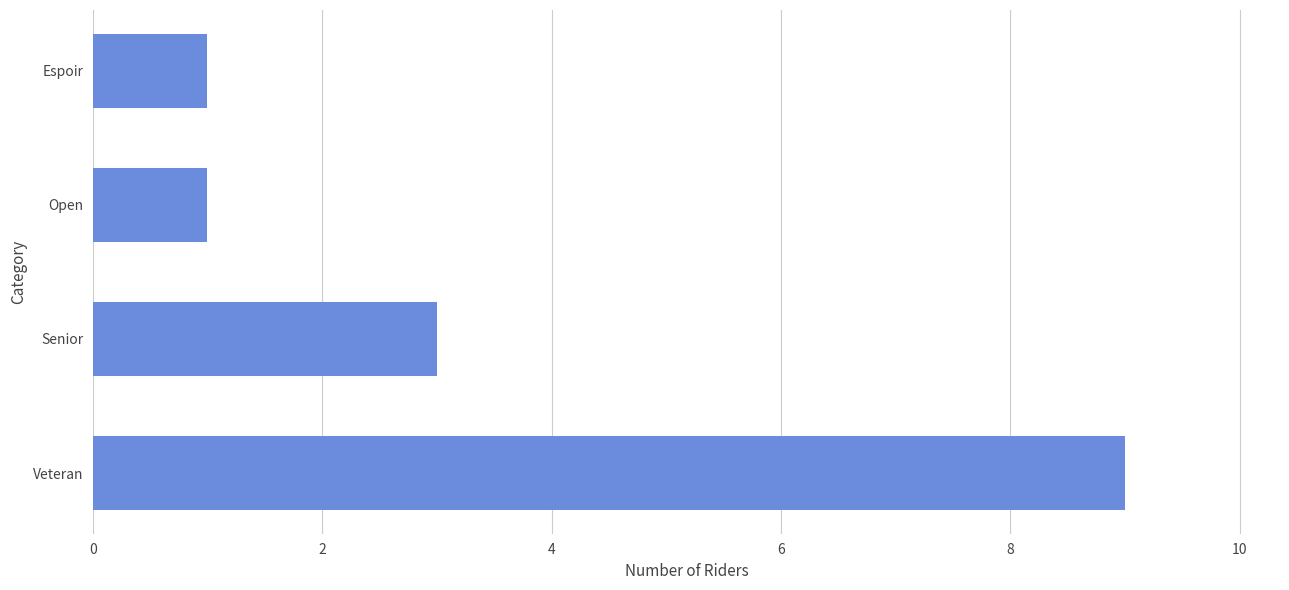

Does the chart contain any negative values?

No